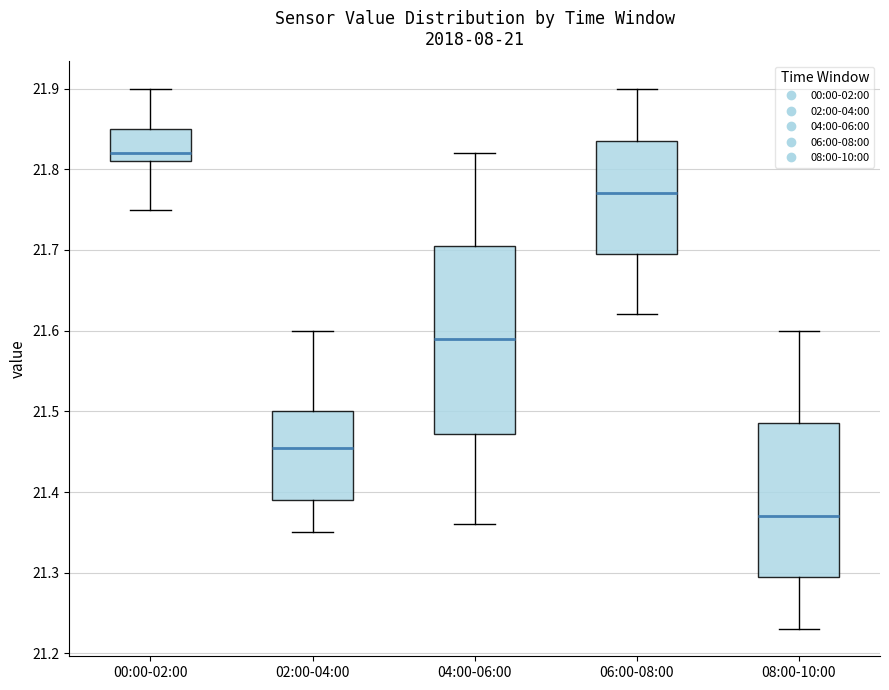

Which box's median line is the lowest?

08:00-10:00